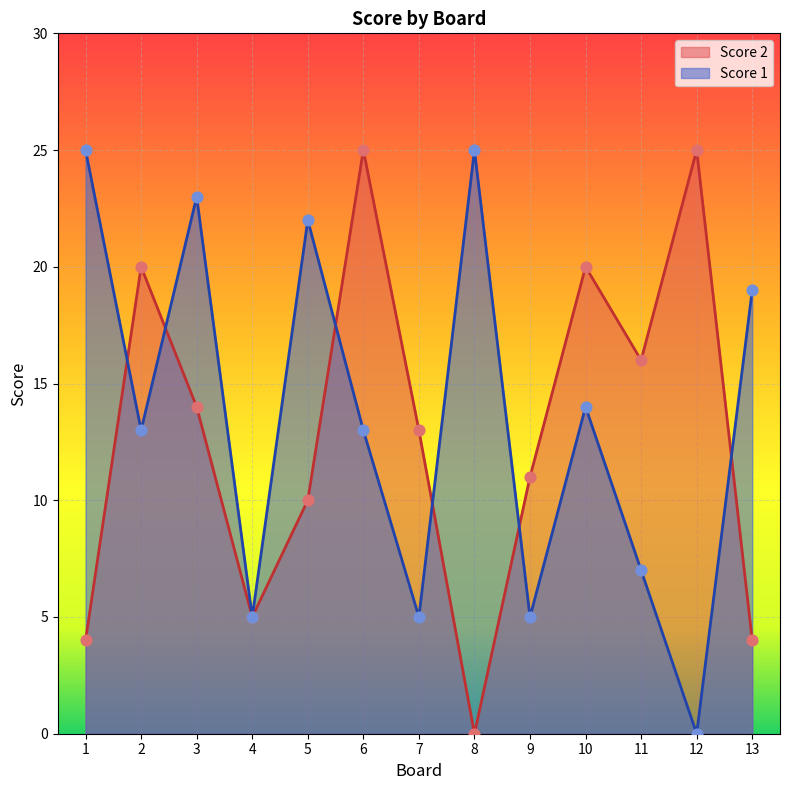

Which series reaches the minimum Y coordinate?

Score 1